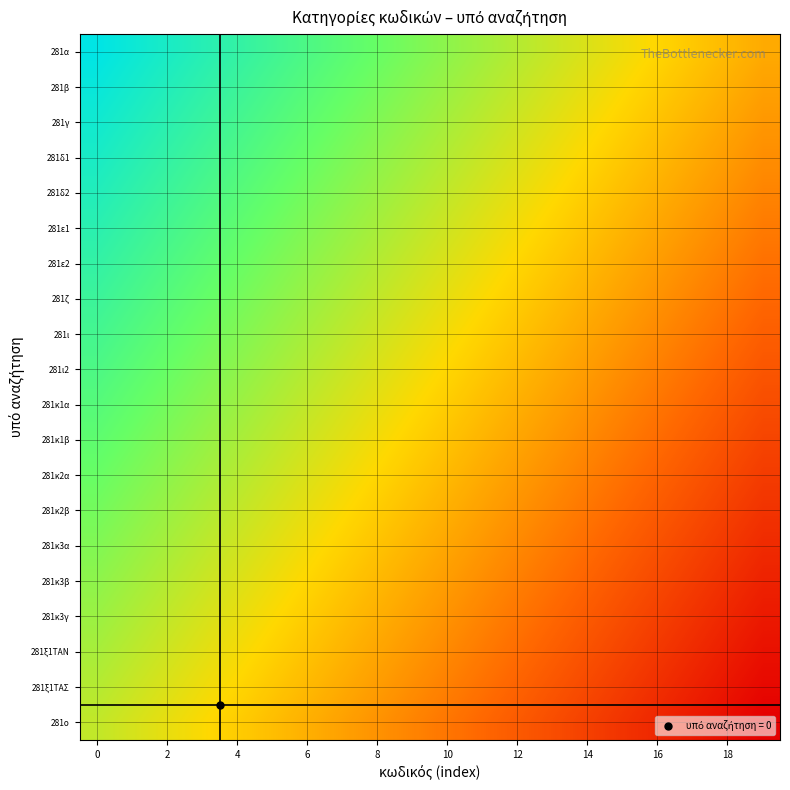

List the series in order of their peak value, lowest first.

281ο, 281ξ1ΤΑΣ, 281ξ1ΤΑΝ, 281κ3γ, 281κ3β, 281κ3α, 281κ2β, 281κ2α, 281κ1β, 281κ1α, 281ι2, 281ι, 281ζ, 281ε2, 281ε1, 281δ2, 281δ1, 281γ, 281β, 281α